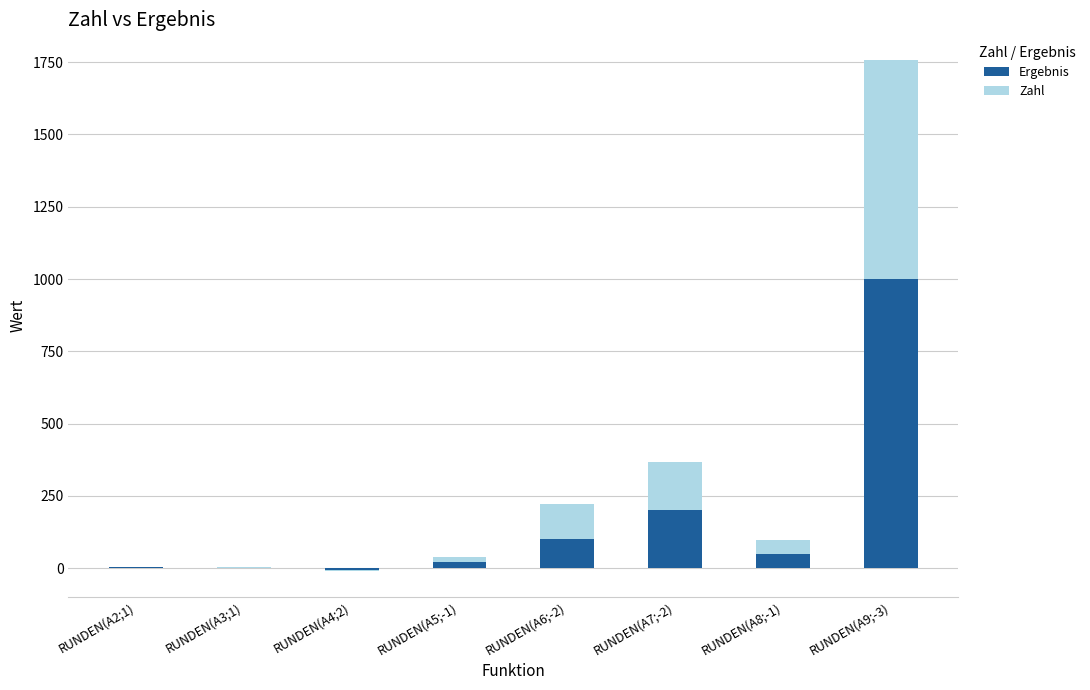

Is the value of Zahl at RUNDEN(A5;-1) greater than the value of Ergebnis at RUNDEN(A8;-1)?

No